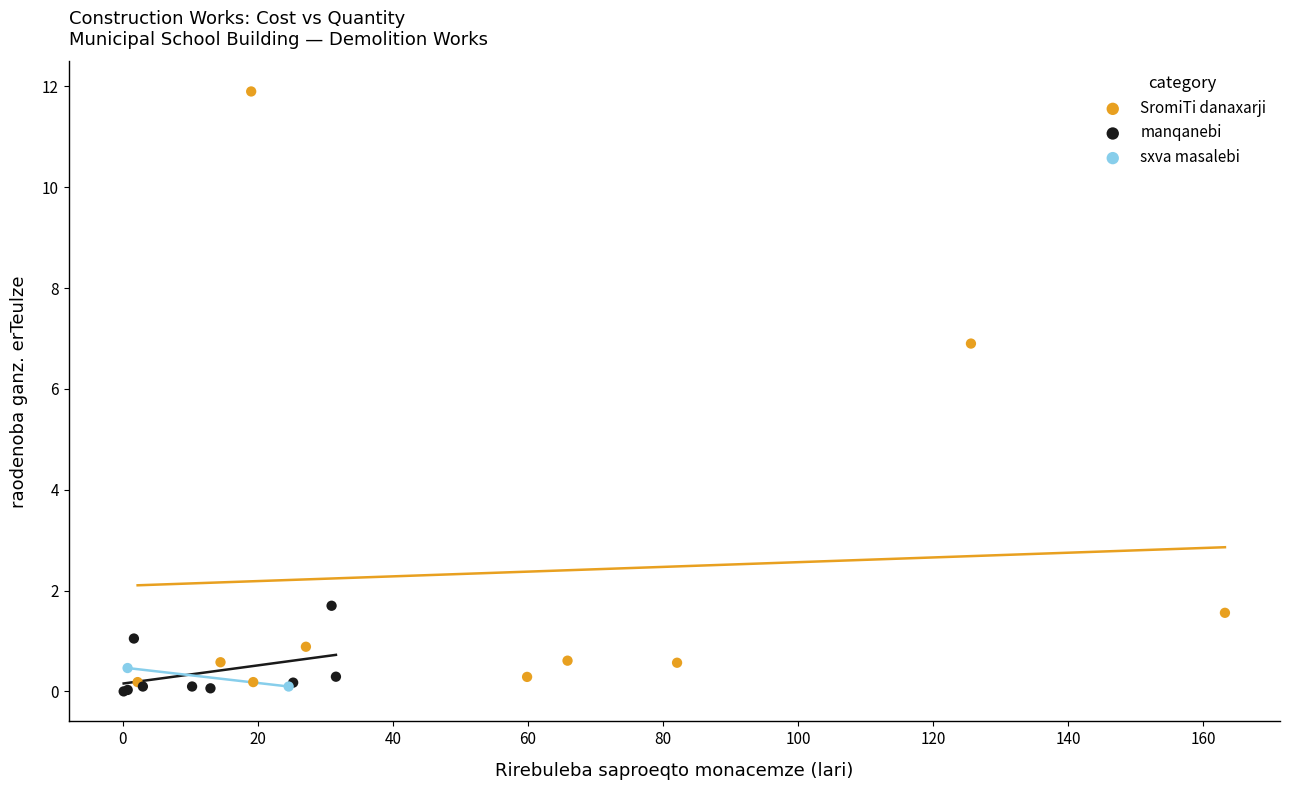

What are all the series names shown in the legend?

SromiTi danaxarji, manqanebi, sxva masalebi